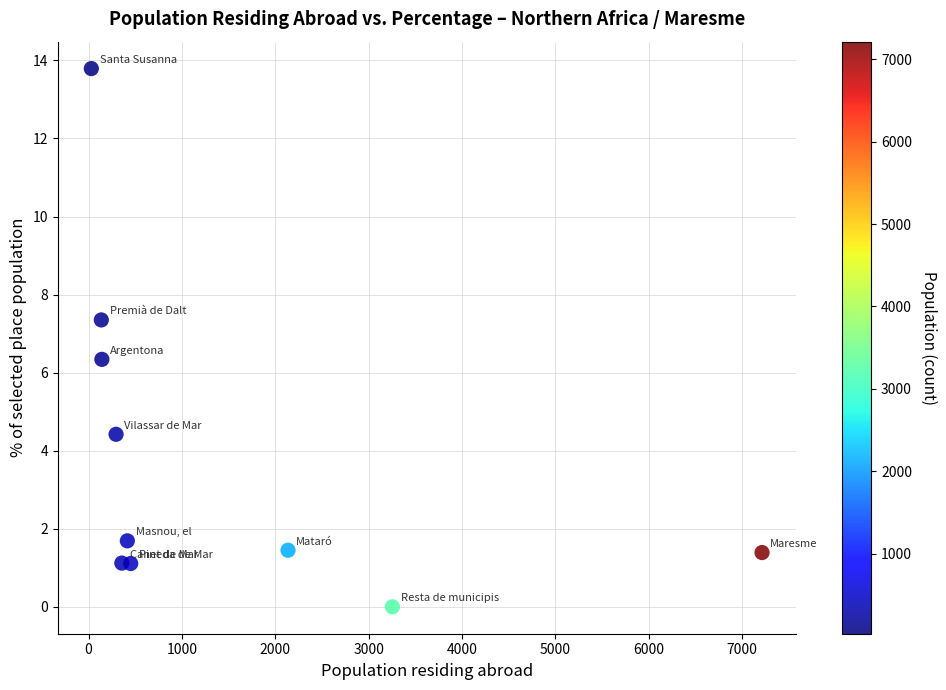

What Y value in the scatter plot is closest to 6?

6.3